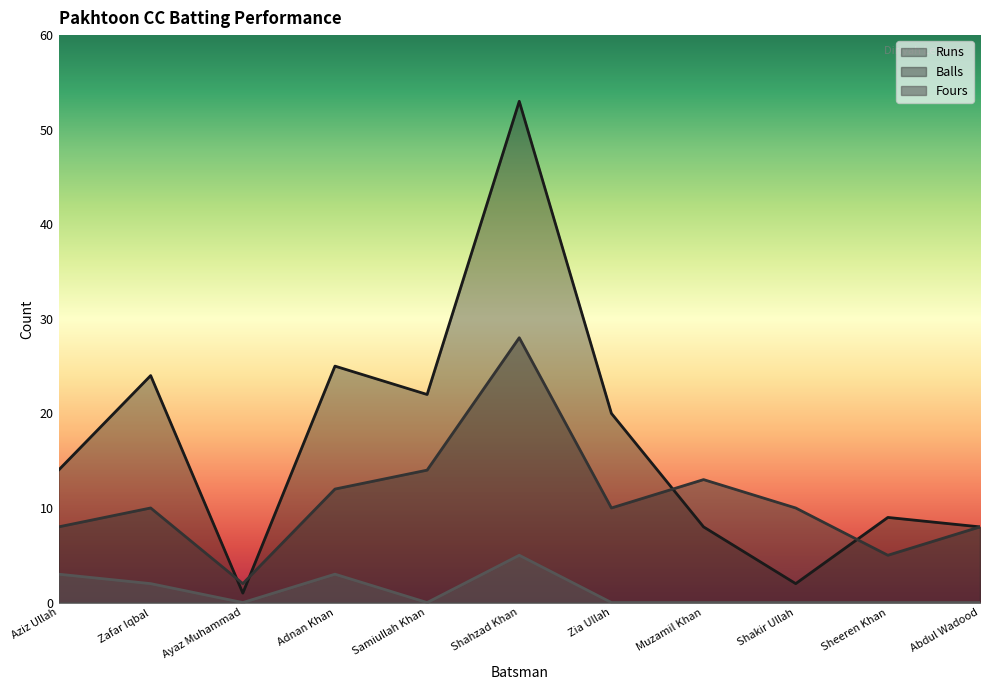

Where does the Runs series first go above 14?

Zafar Iqbal